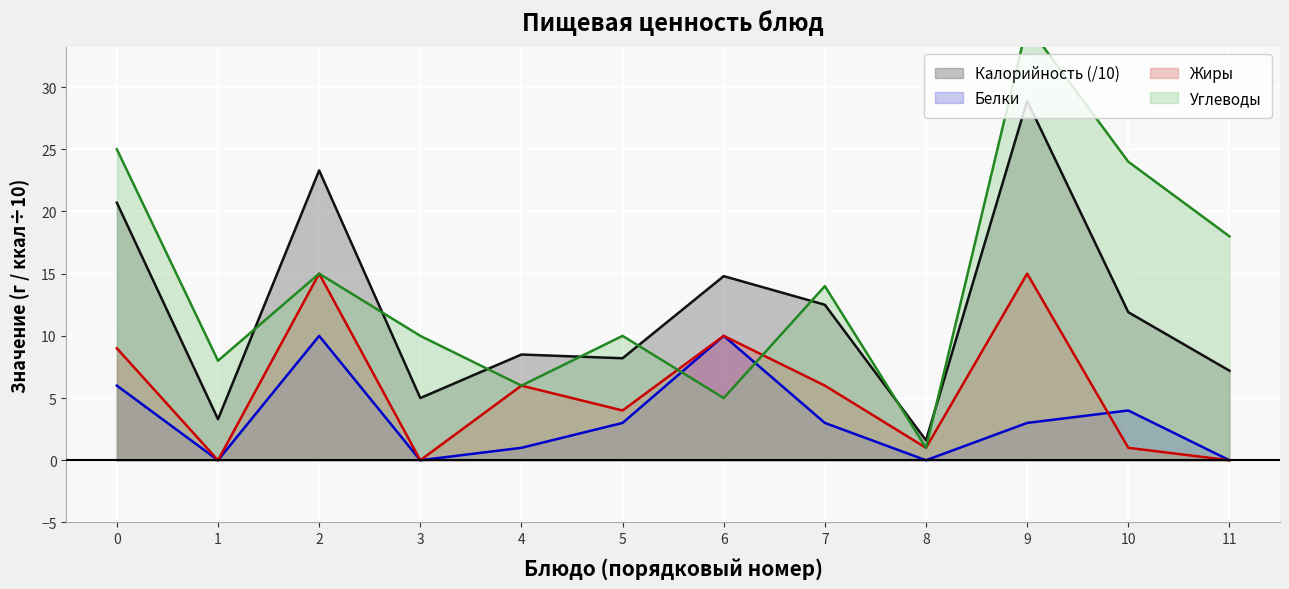

Reading left to right, extract all data points from this chart.

Калорийность: 20.7	3.3	23.3	5.0	8.5	8.2	14.8	12.5	1.6	28.9	11.9	7.2
Белки: 6.0	0.0	10.0	0.0	1.0	3.0	10.0	3.0	0.0	3.0	4.0	0.0
Жиры: 9.0	0.0	15.0	0.0	6.0	4.0	10.0	6.0	1.0	15.0	1.0	0.0
Углеводы: 25.0	8.0	15.0	10.0	6.0	10.0	5.0	14.0	1.0	35.0	24.0	18.0